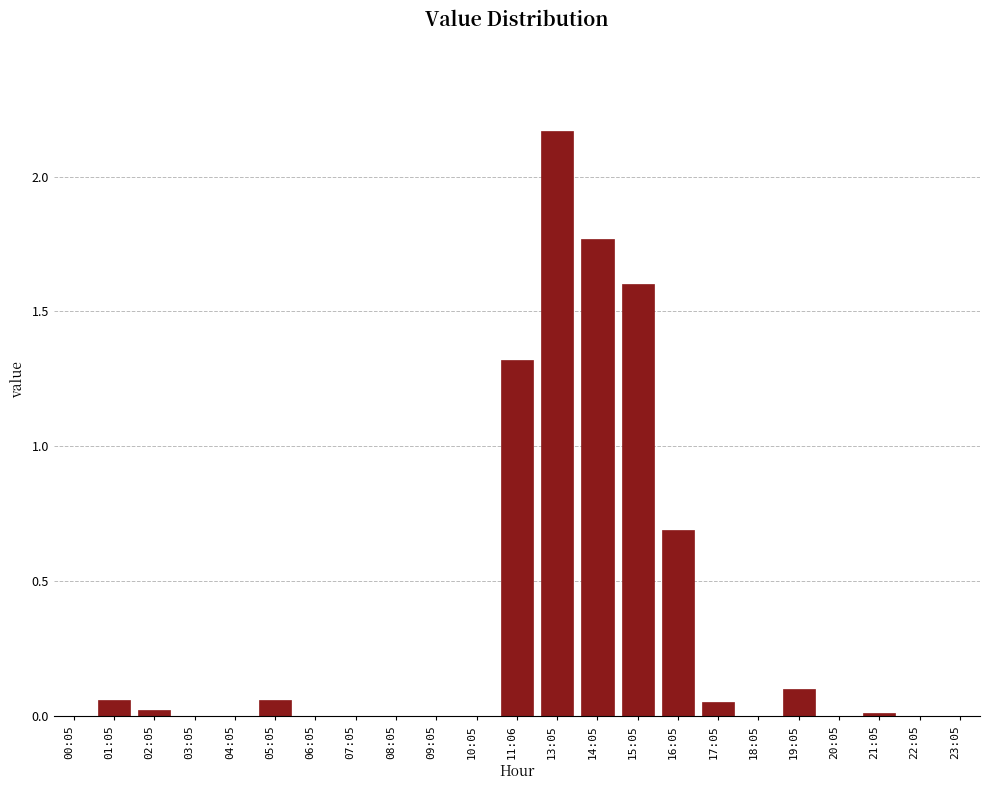

The chart shows a value of 1.3 at 11:06. True or false?

True